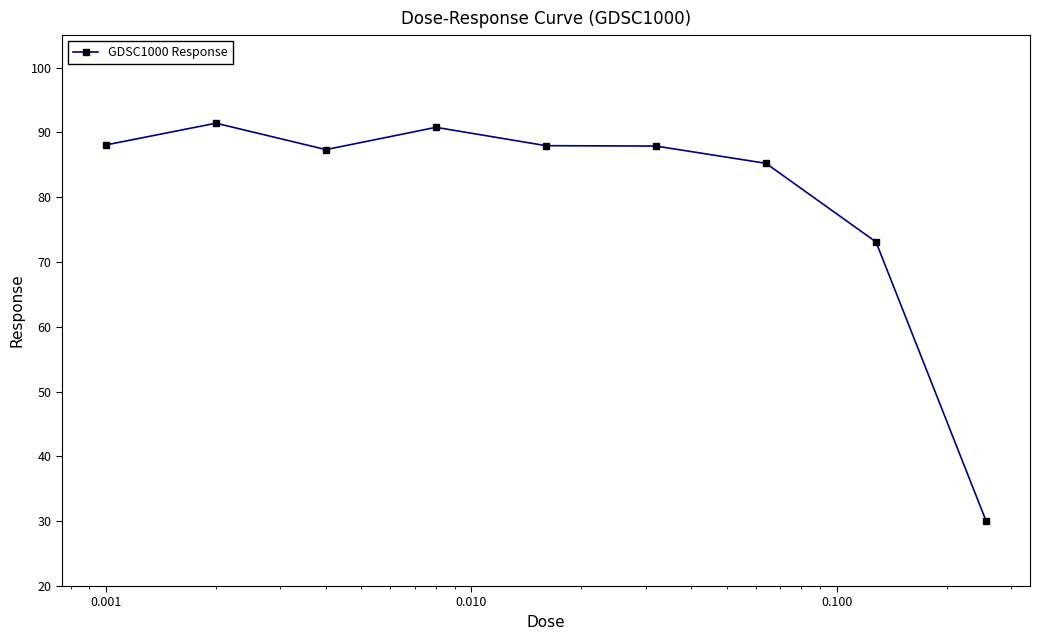

What is the difference between the maximum and minimum values?

61.3